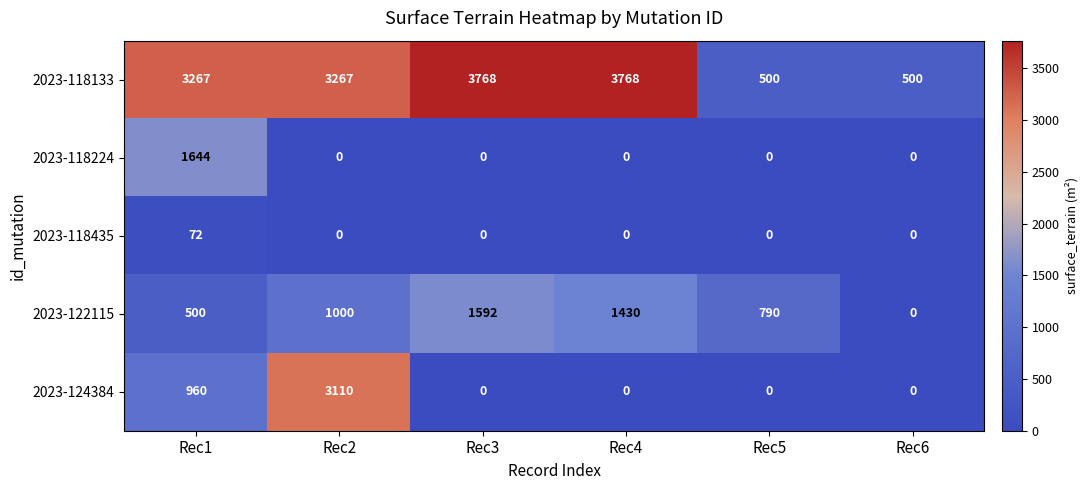

Rank the series by their maximum value, from lowest to highest.

2023-118435, 2023-122115, 2023-118224, 2023-124384, 2023-118133